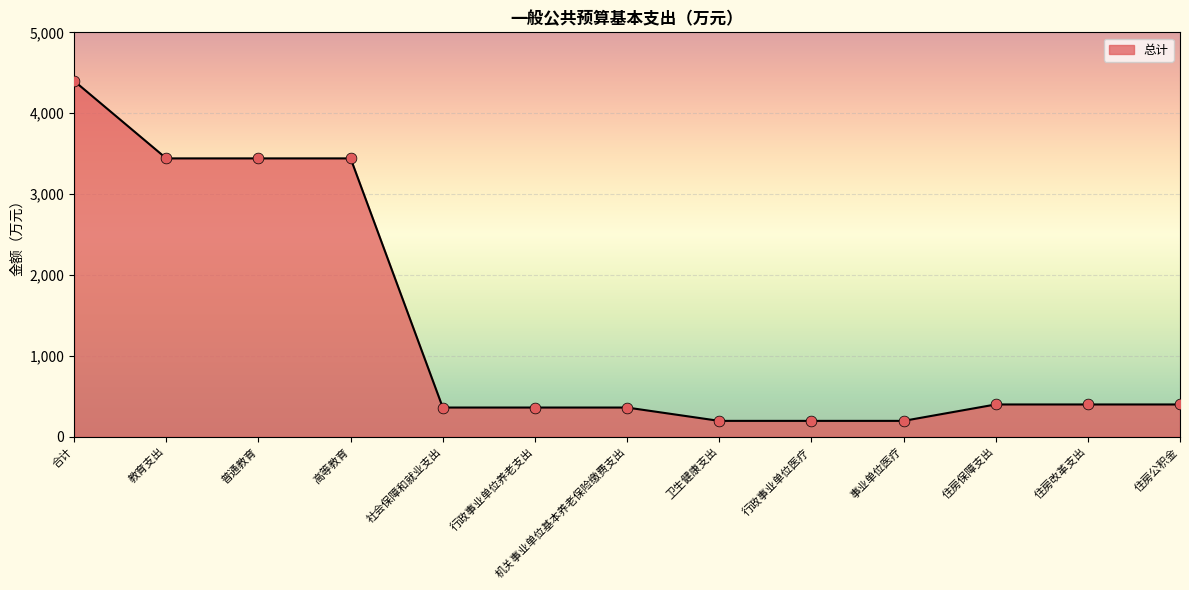

Approximately how many times larger is the value at 高等教育 compared to 机关事业单位基本养老保险缴费支出?

9.5